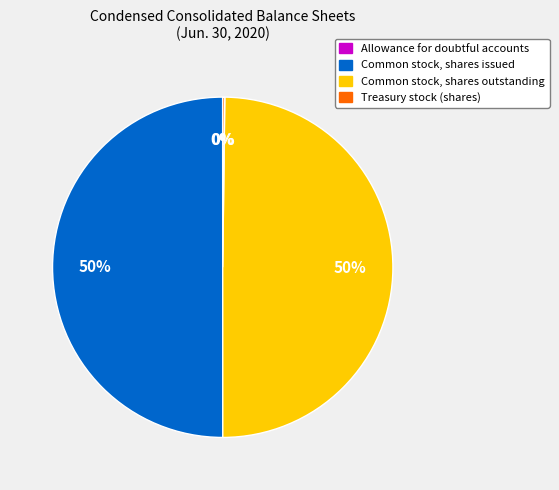

The Common stock, shares issued slice represents 42% of the pie. True or false?

False